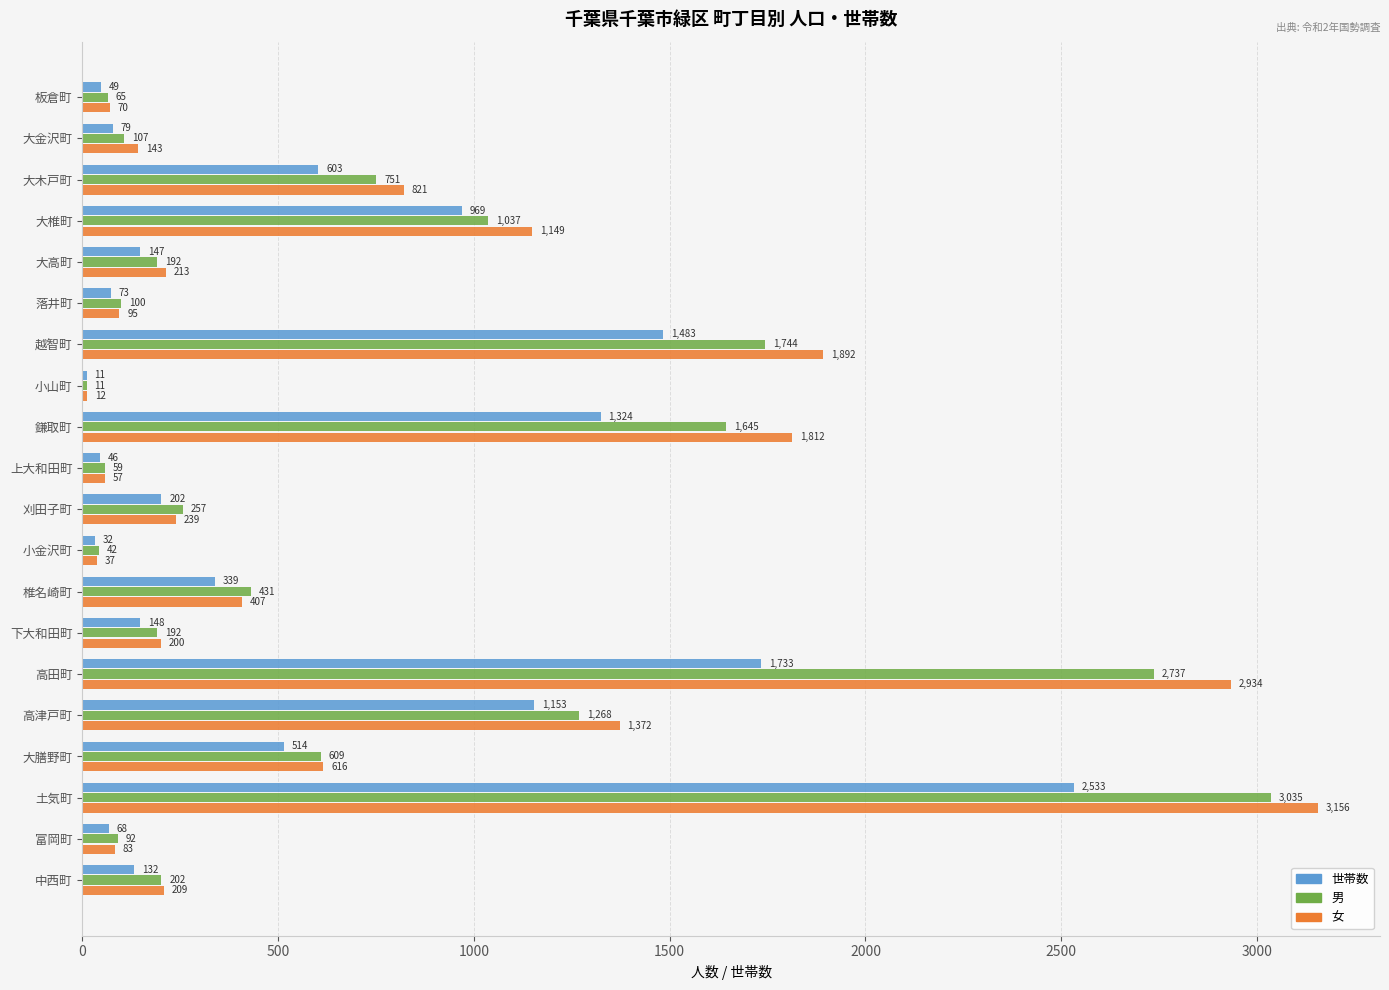

Is the value of 男 at 刈田子町 greater than the value of 世帯数 at 大金沢町?

Yes